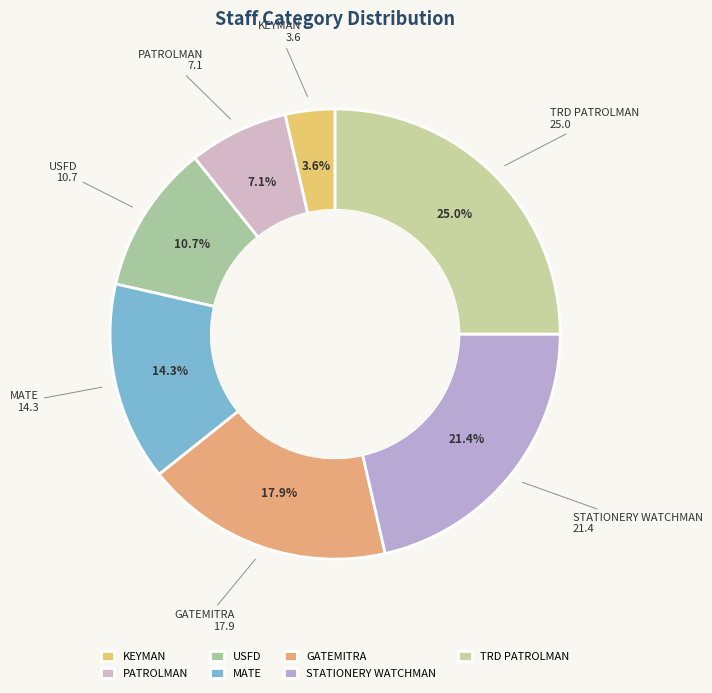

Which has a higher value, USFD or STATIONERY WATCHMAN?

STATIONERY WATCHMAN